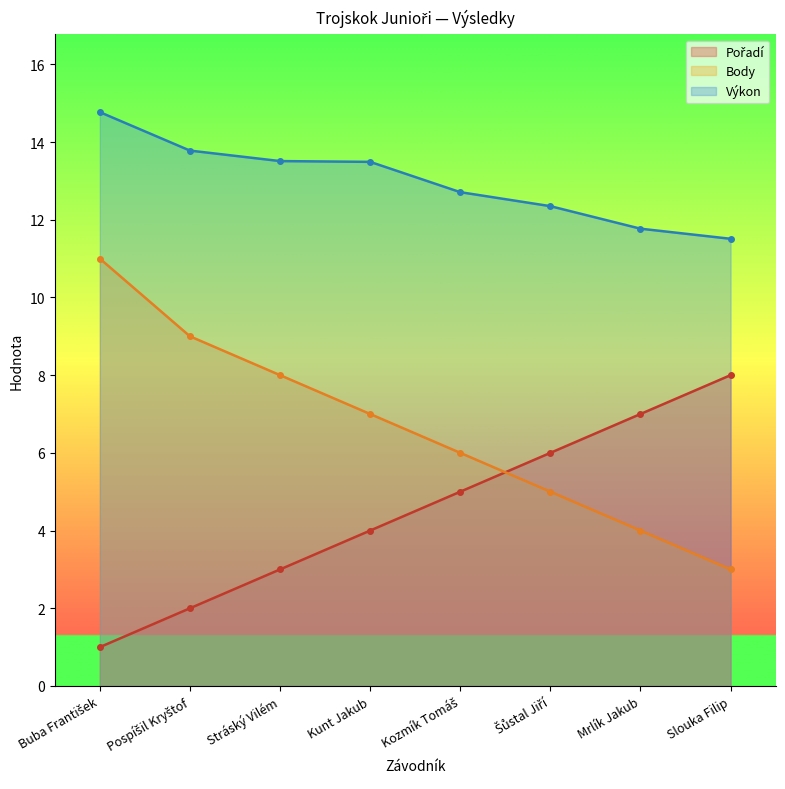

Reading left to right, list all the values displayed in this chart.

Pořadí: Buba František=1.0	Pospíšil Kryštof=2.0	Stráský Vilém=3.0	Kunt Jakub=4.0	Kozmík Tomáš=5.0	Šůstal Jiří=6.0	Mrlík Jakub=7.0	Slouka Filip=8.0
Body: Buba František=11.0	Pospíšil Kryštof=9.0	Stráský Vilém=8.0	Kunt Jakub=7.0	Kozmík Tomáš=6.0	Šůstal Jiří=5.0	Mrlík Jakub=4.0	Slouka Filip=3.0
Výkon: Buba František=14.8	Pospíšil Kryštof=13.8	Stráský Vilém=13.5	Kunt Jakub=13.5	Kozmík Tomáš=12.7	Šůstal Jiří=12.3	Mrlík Jakub=11.8	Slouka Filip=11.5